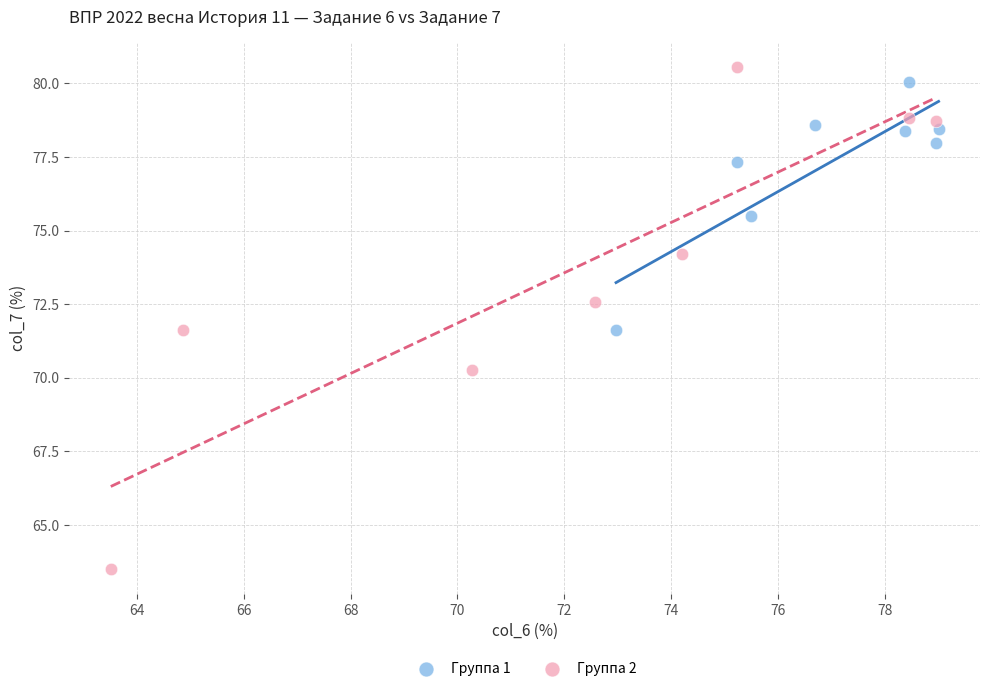

What are all the series names shown in the legend?

Группа 1, Группа 2